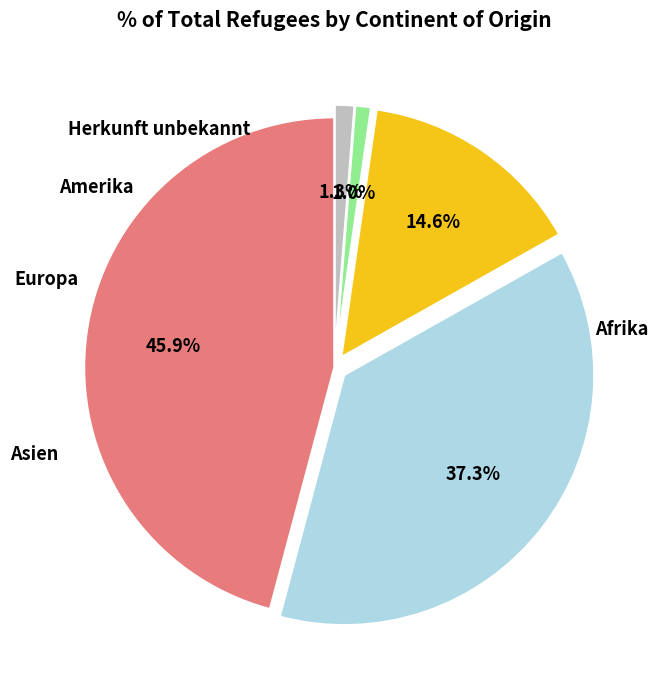

What percentage is the Asien slice, to the nearest percent?

37%